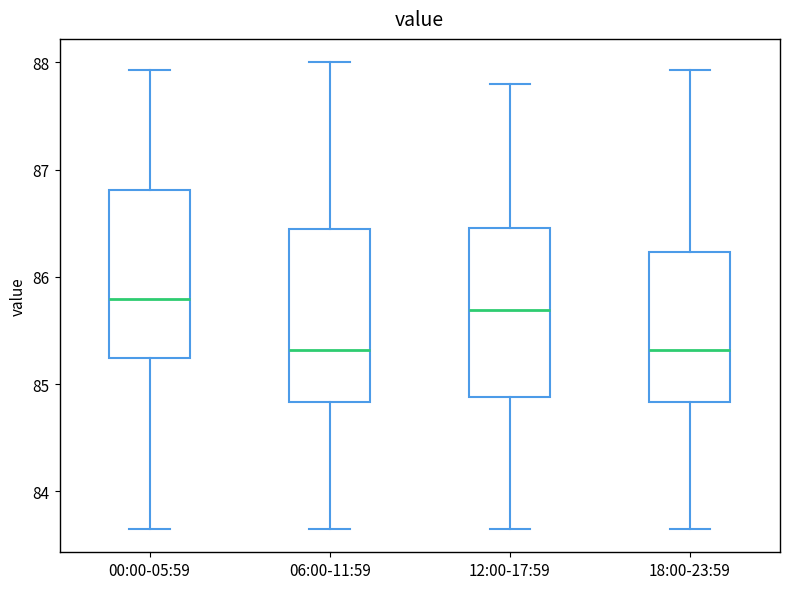

Reading left to right, transcribe this box plot: for each box, give where its median line is, the range the box spans, and where its two whiskers end, as read against the y-axis. The values are not printed on the chart, so give them approximately, as read against the axis.

00:00-05:59: median 85.8, box 85.2 to 86.8, whiskers 83.7 to 87.9
06:00-11:59: median 85.3, box 84.8 to 86.5, whiskers 83.7 to 88.0
12:00-17:59: median 85.7, box 84.9 to 86.5, whiskers 83.7 to 87.8
18:00-23:59: median 85.3, box 84.8 to 86.2, whiskers 83.7 to 87.9